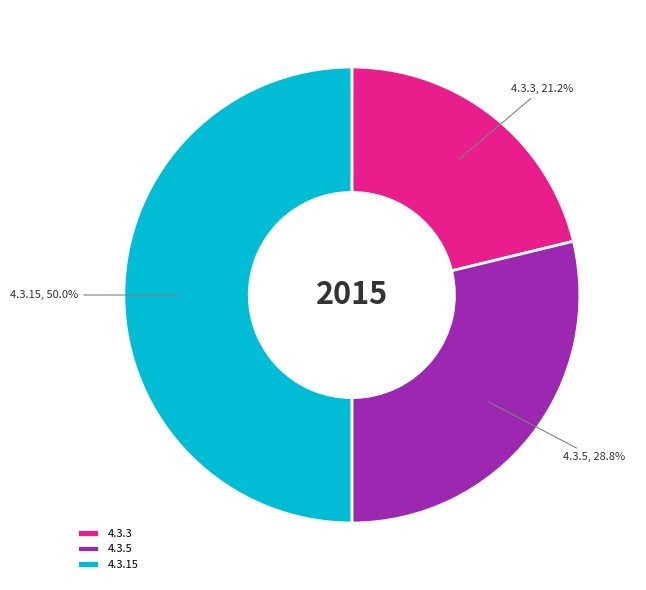

Rank the categories by value from highest to lowest.

4.3.15, 4.3.5, 4.3.3